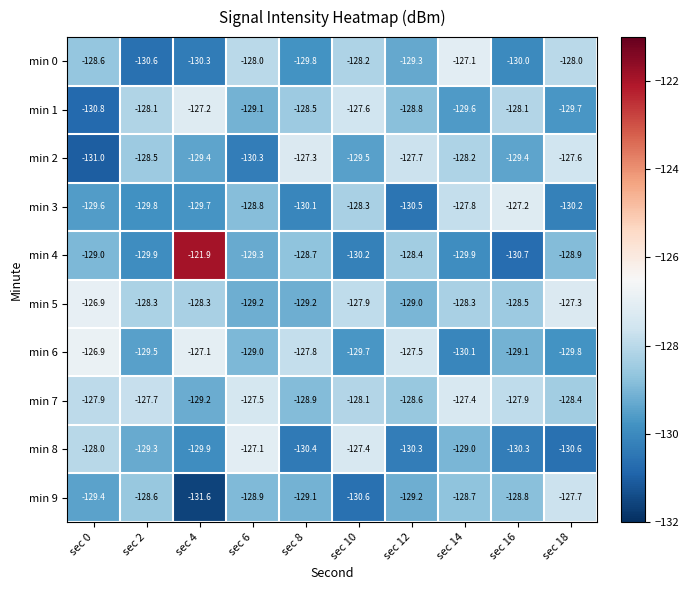

The value of min 8 at sec 8 is -69.5. True or false?

False